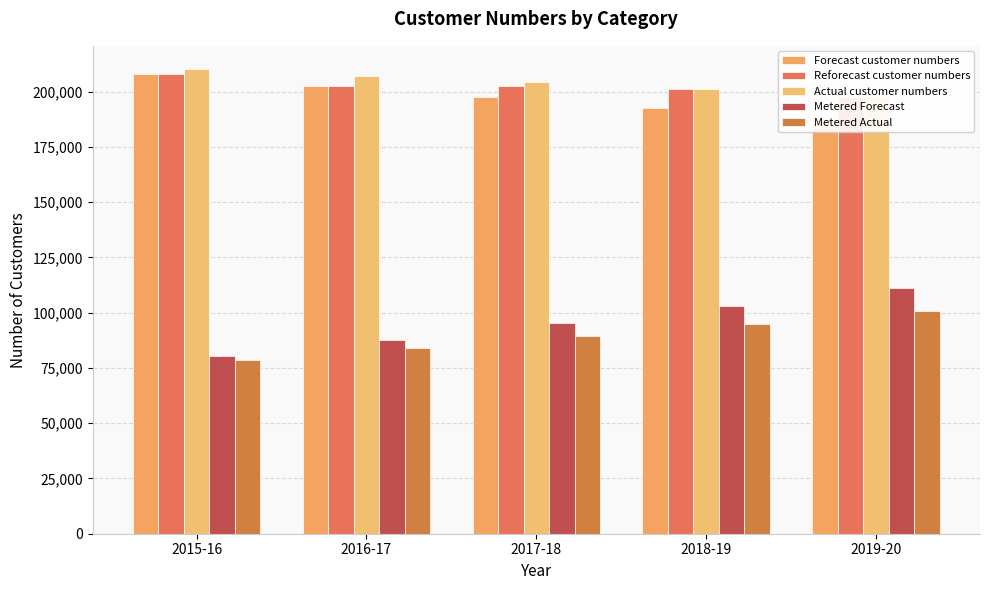

Which series has the largest range (max minus min)?

Metered Forecast